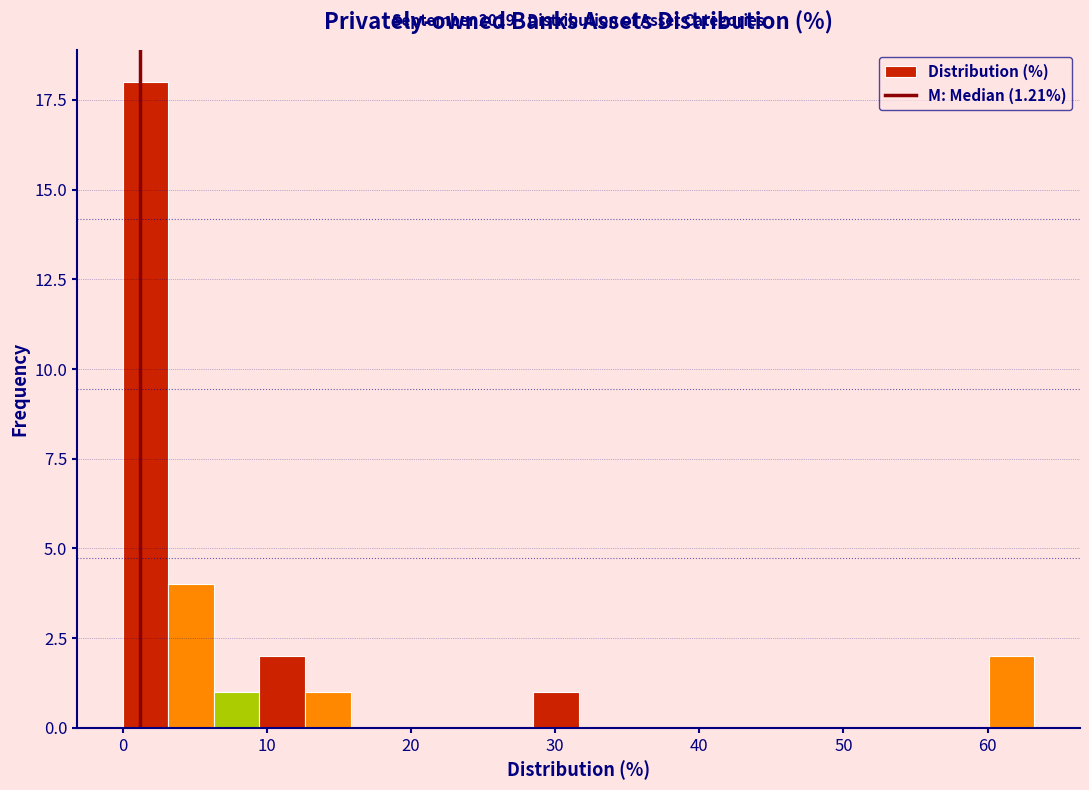

Around what value on the x-axis is the tallest bar? Give the approximate position of its centre, as read against the axis.

2